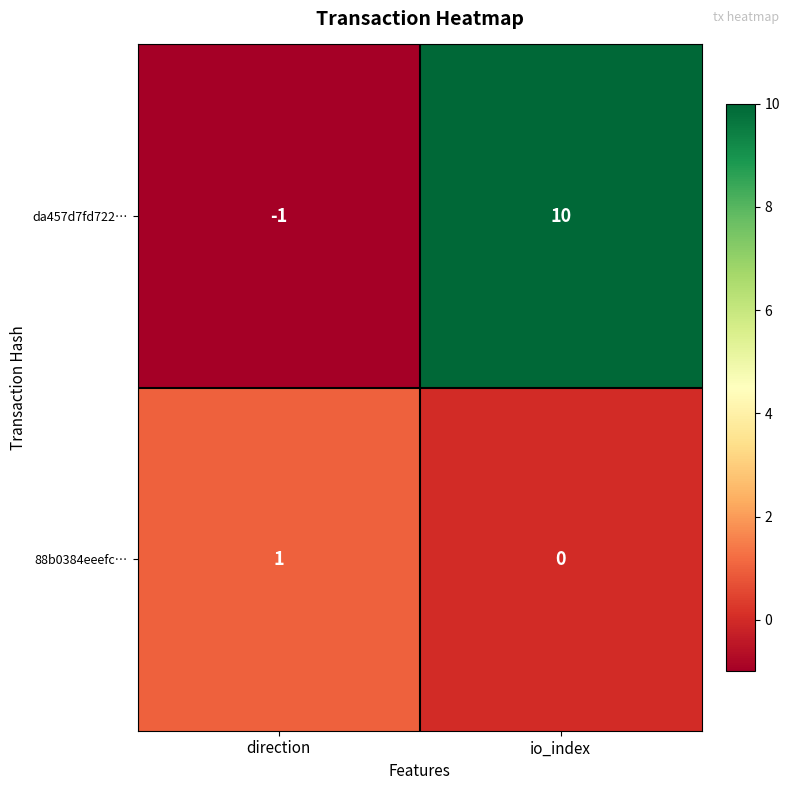

Which series has the widest spread of values?

da457d7fd722…